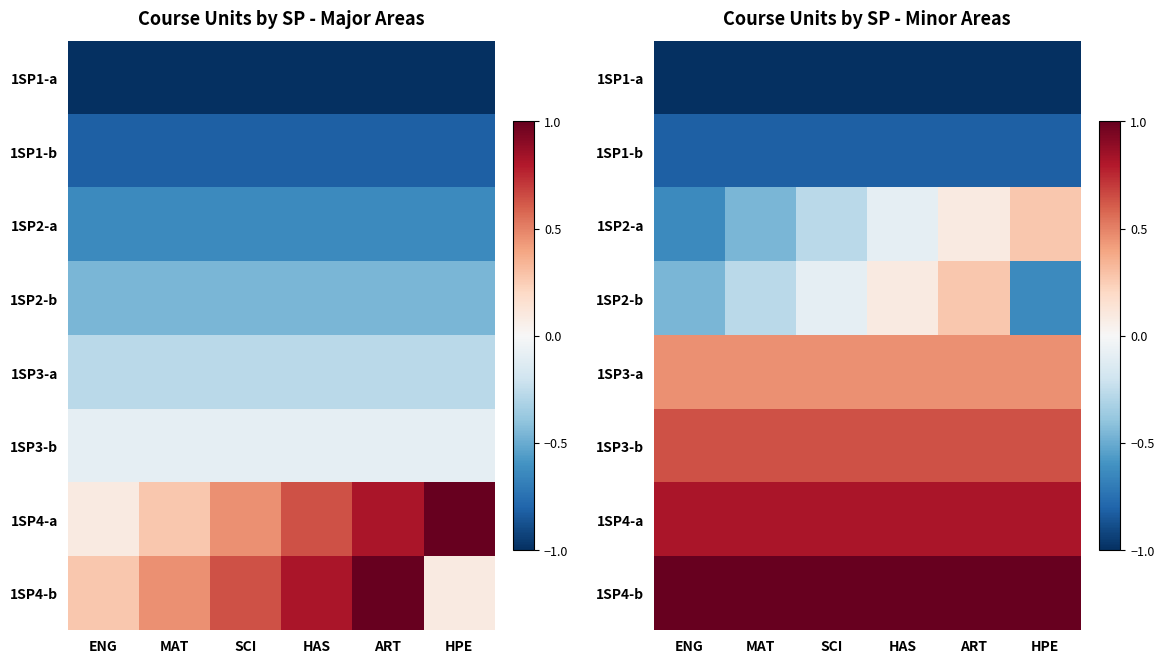

Is the value of 1SP4-b at SCI greater than the value of 1SP1-b at HAS?

Yes